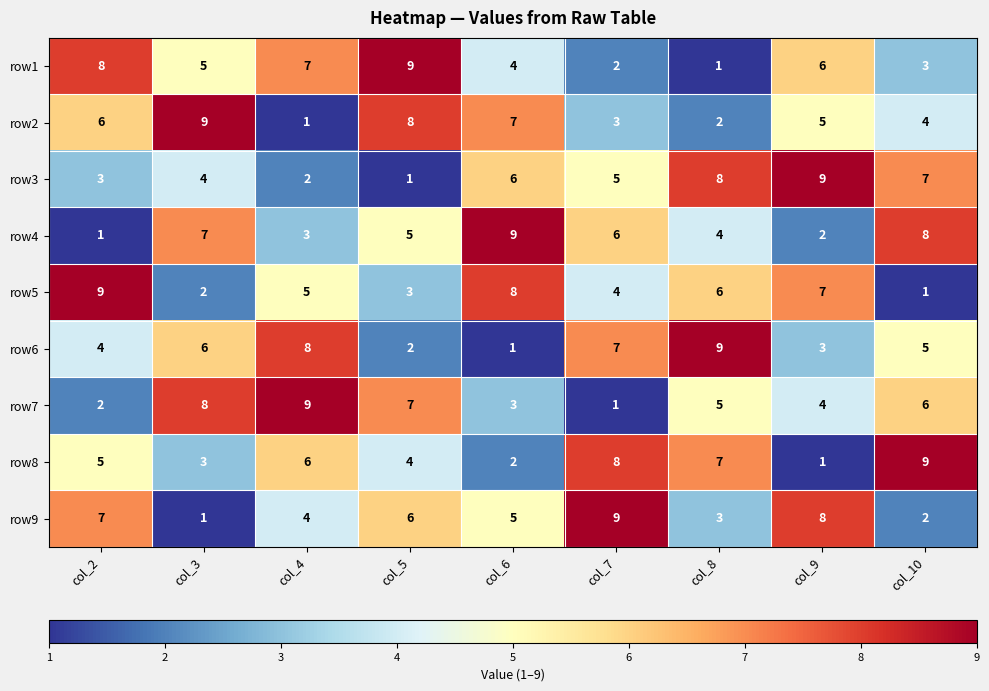

What is the total value across all series at col_7?

45